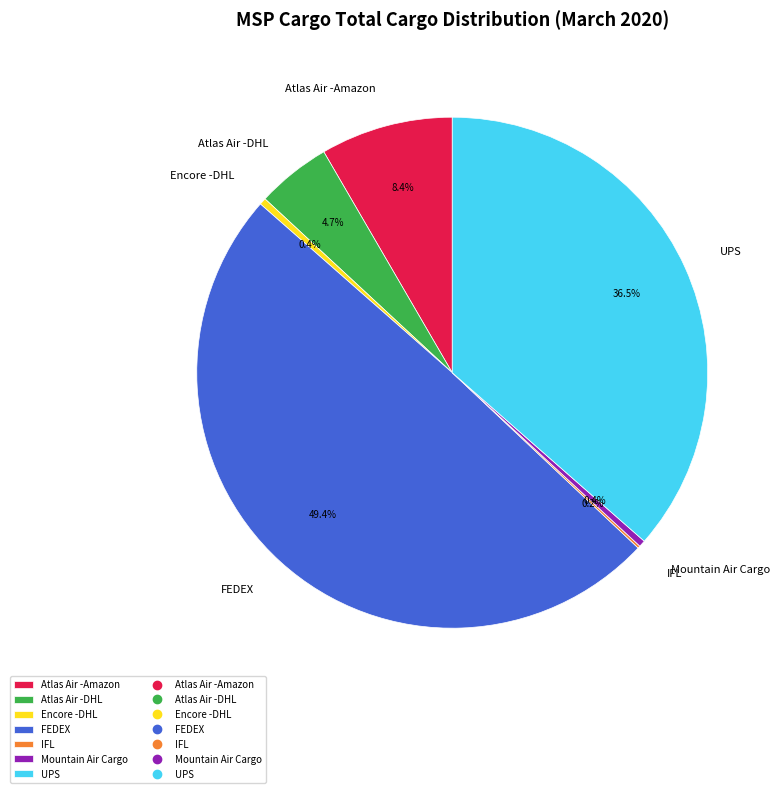

Between FEDEX and Atlas Air -DHL, which is larger?

FEDEX